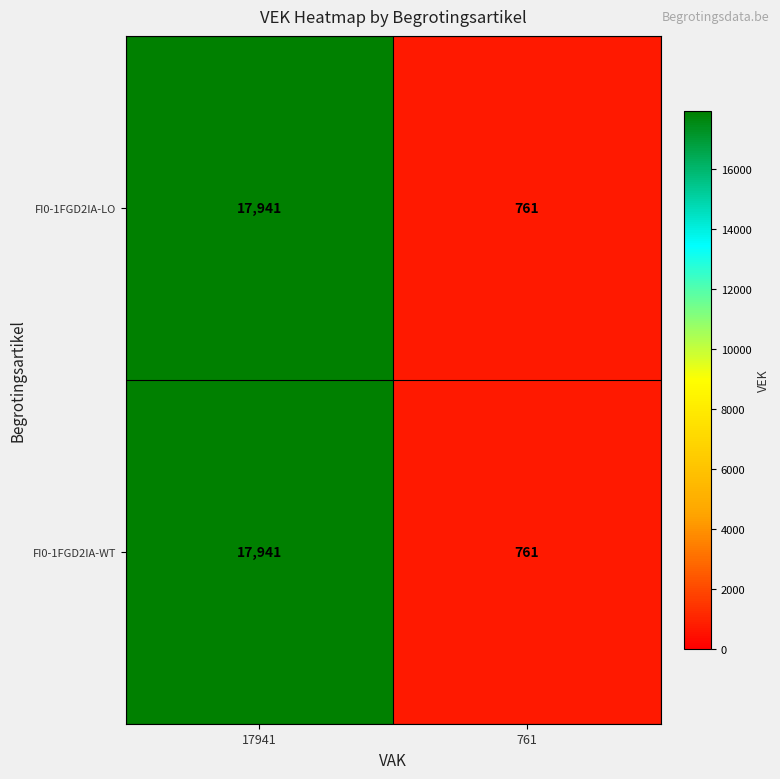

What is the minimum value for FI0-1FGD2IA-WT?

761